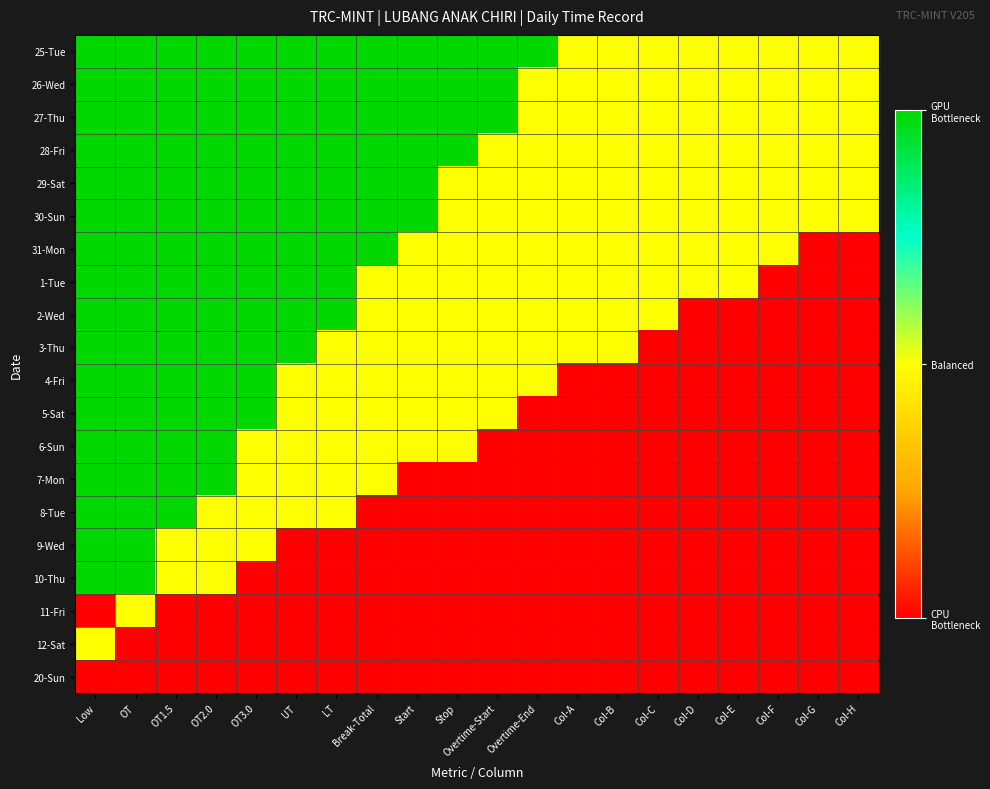

Which series has the largest range (max minus min)?

31-Mon